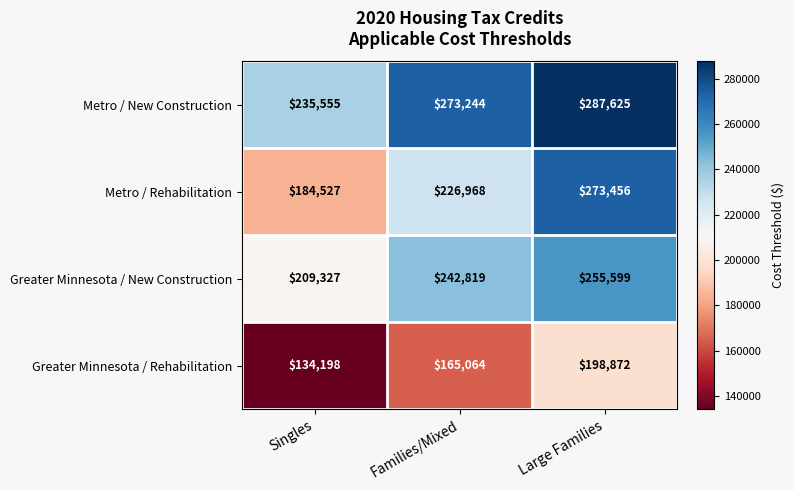

At which label does Metro / New Construction reach its peak?

Large Families